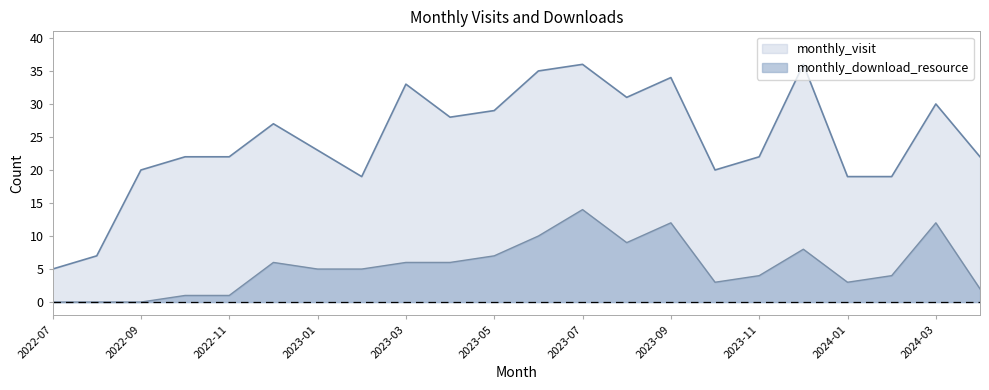

Is the value of monthly_download_resource at 2024-02 greater than the value of monthly_visit at 2023-10?

No